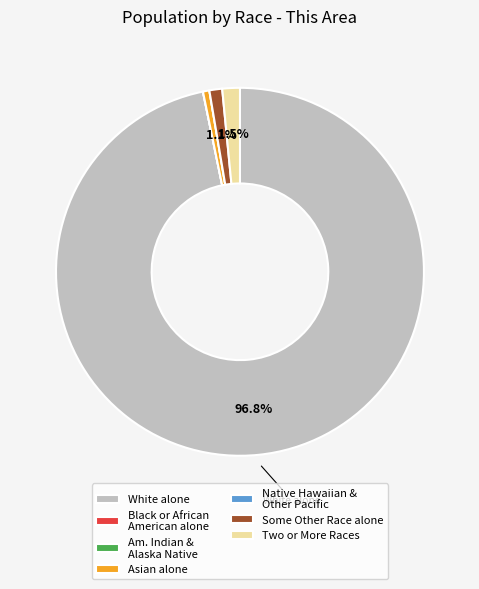

How much of the chart is everything except Two or More Races?

98.5%